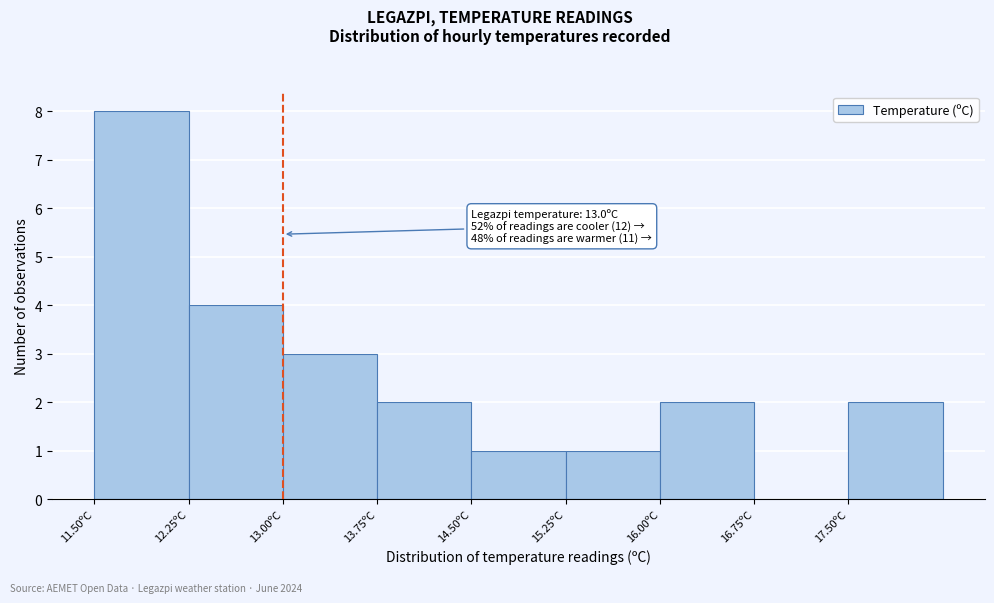

Which range on the x-axis has the tallest bar?

11.50 to 12.25